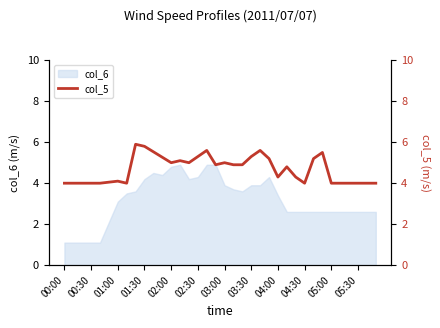

True or false: col_6 has a value of 5.9 at 03:00.

False